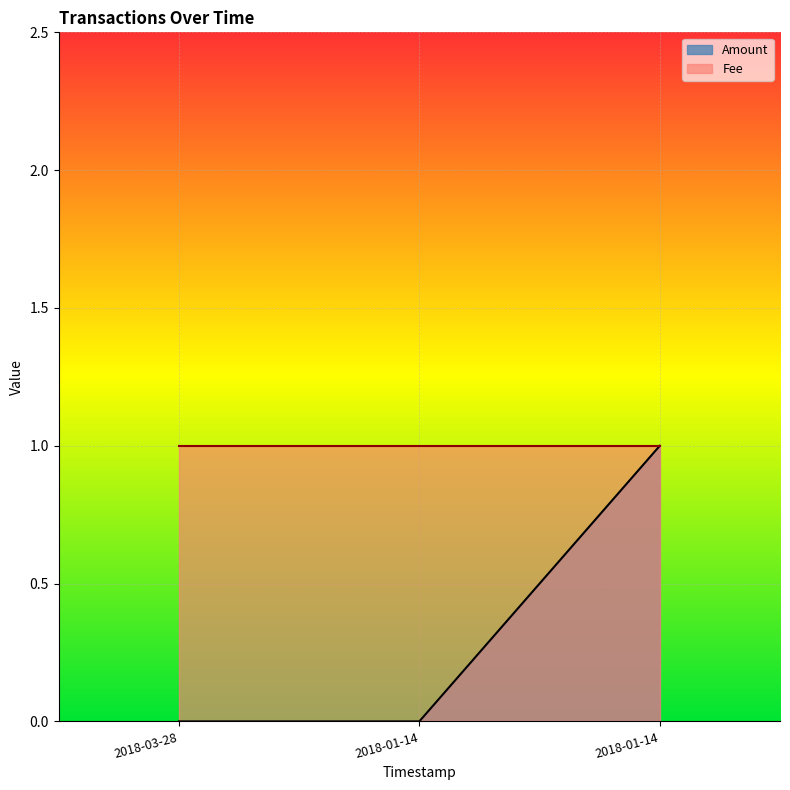

Which has a higher value, 2018-03-28 or 2018-01-14?

2018-01-14